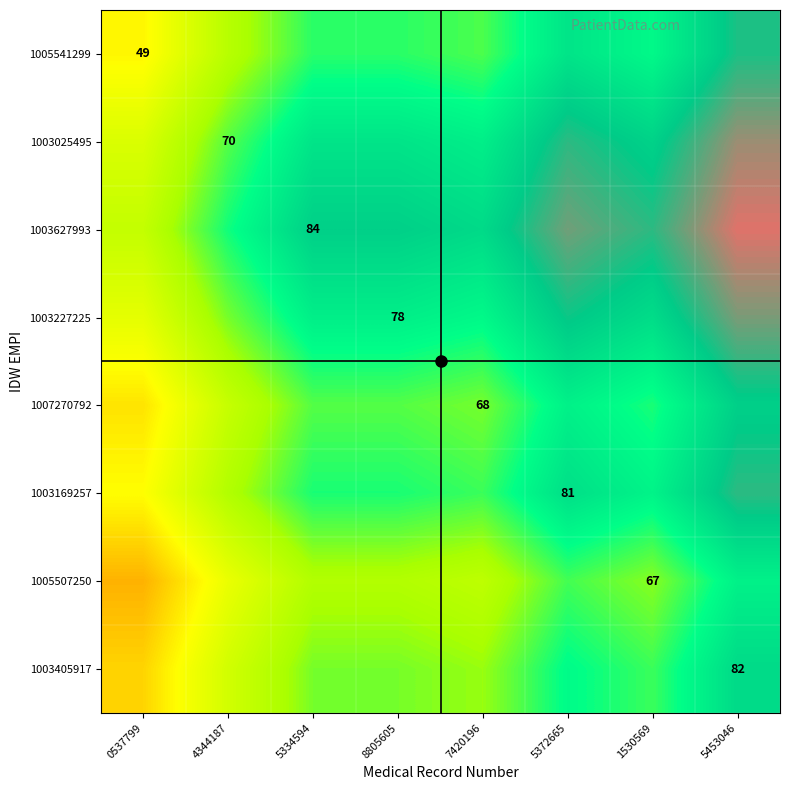

True or false: 1003025495 has a value of 70.0 at 4344187.

True